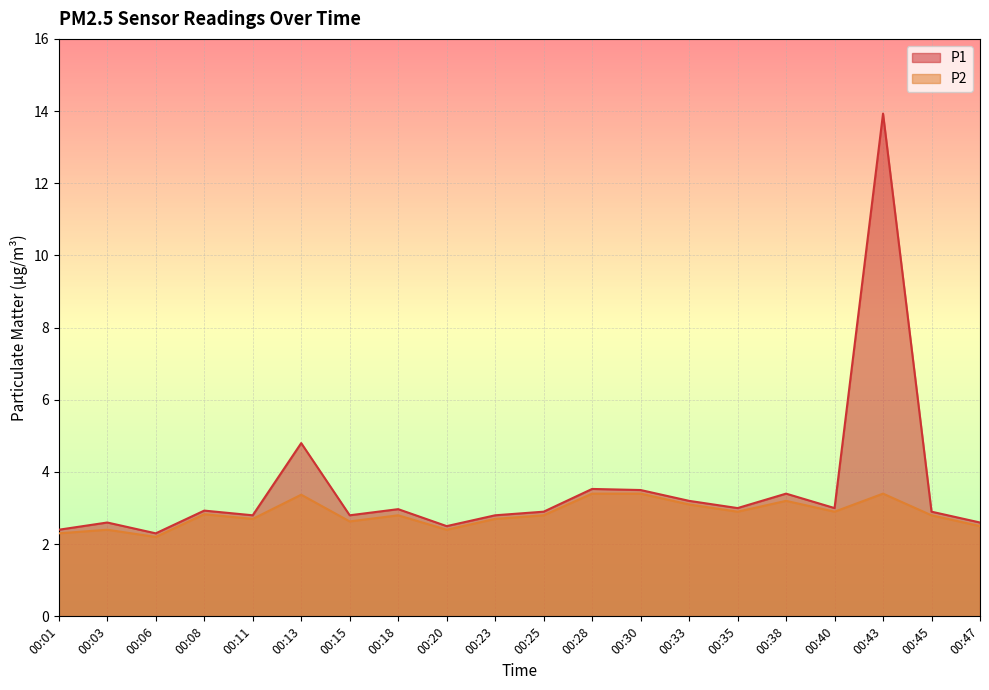

Count the number of categories in the chart.

20